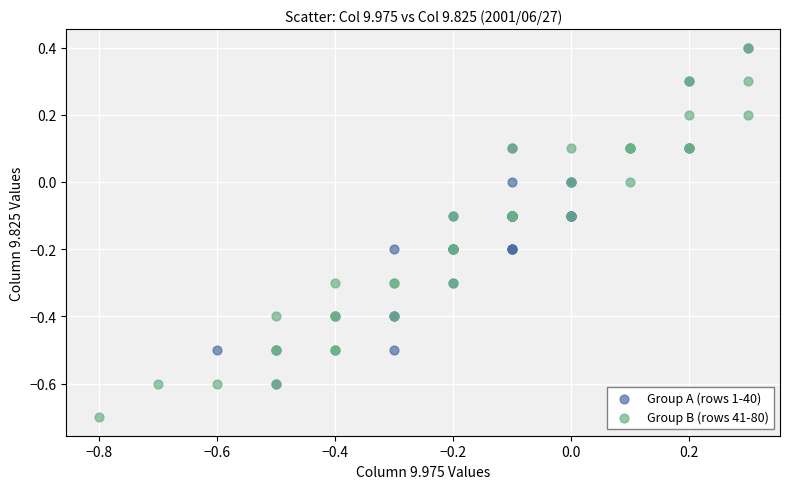

Which series has the widest spread of Y values?

Group B (rows 41-80)